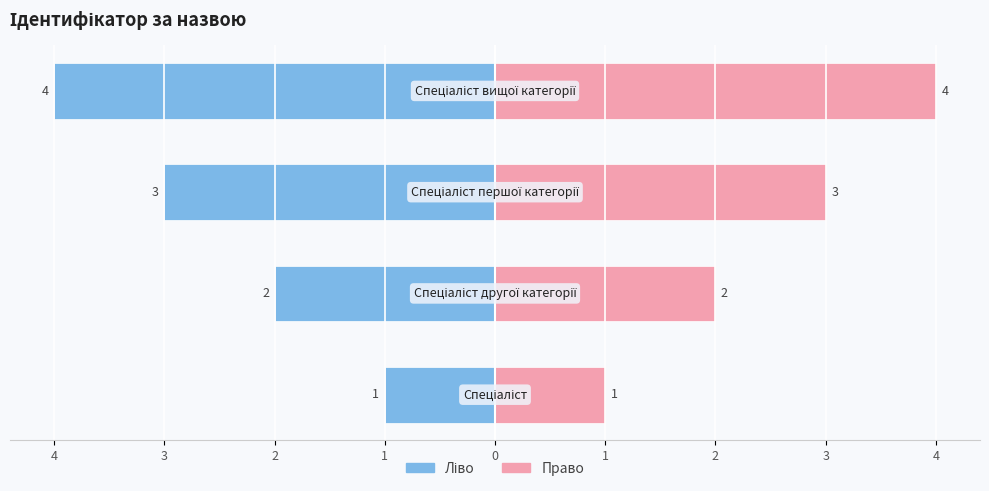

How many distinct data groups are displayed?

2